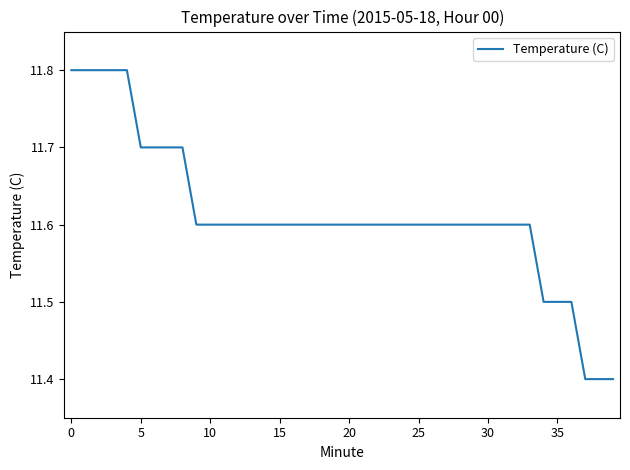

What is the smallest value displayed?

11.4